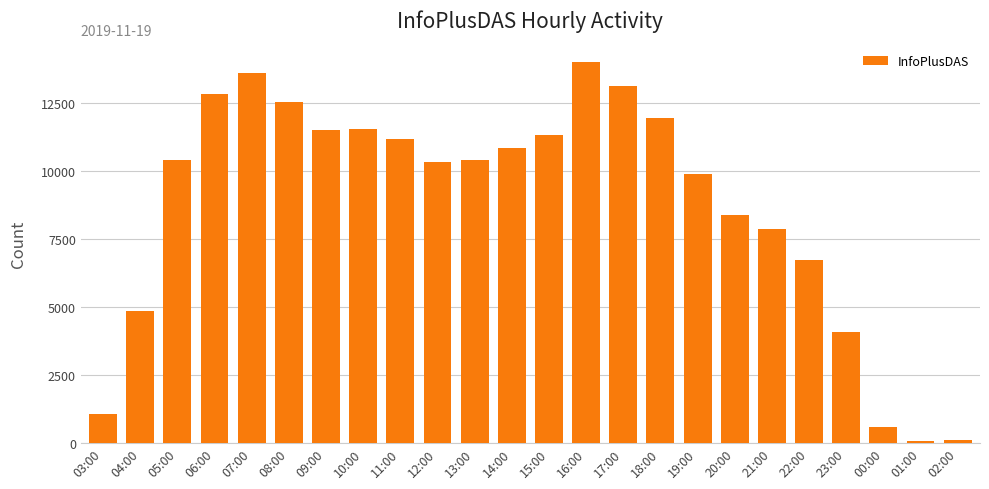

True or false: the data shows 13570 at 07:00.

True